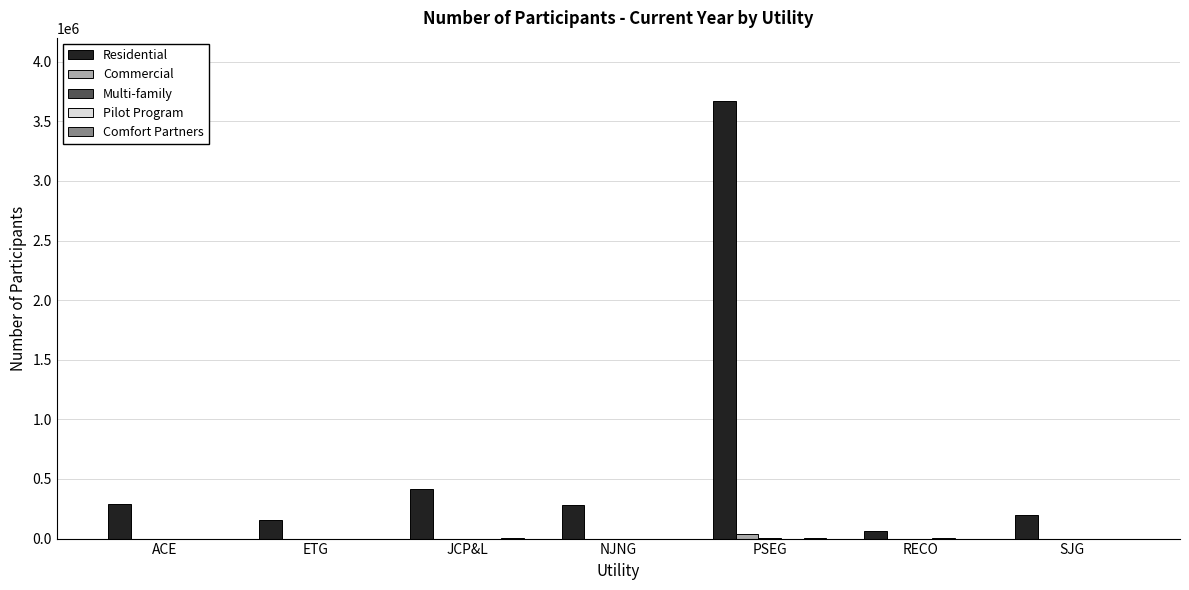

What is the sum of all Residential values?

5076288